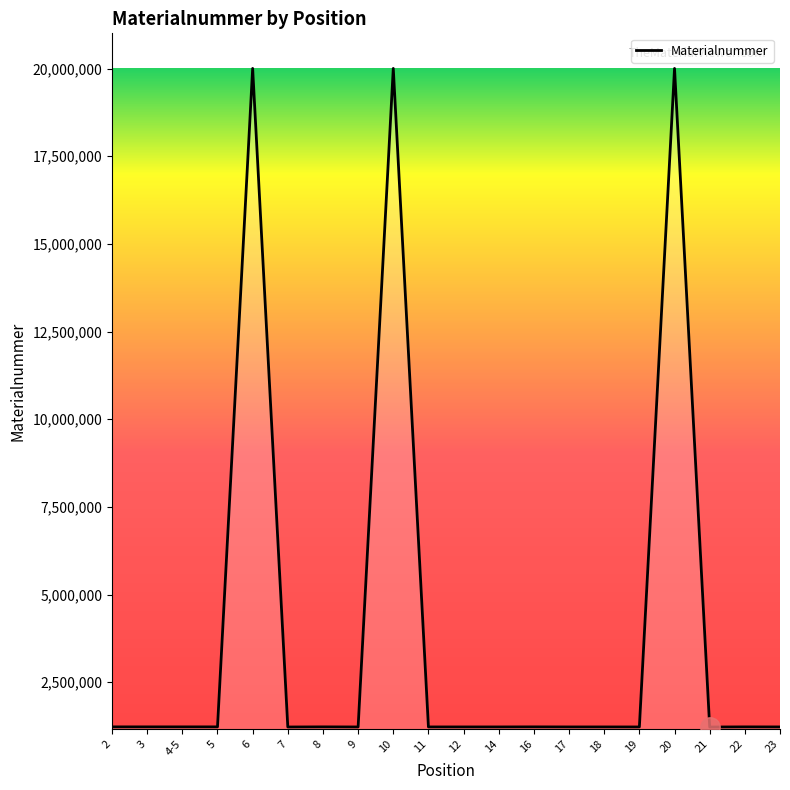

What is the smallest value displayed?

1221078